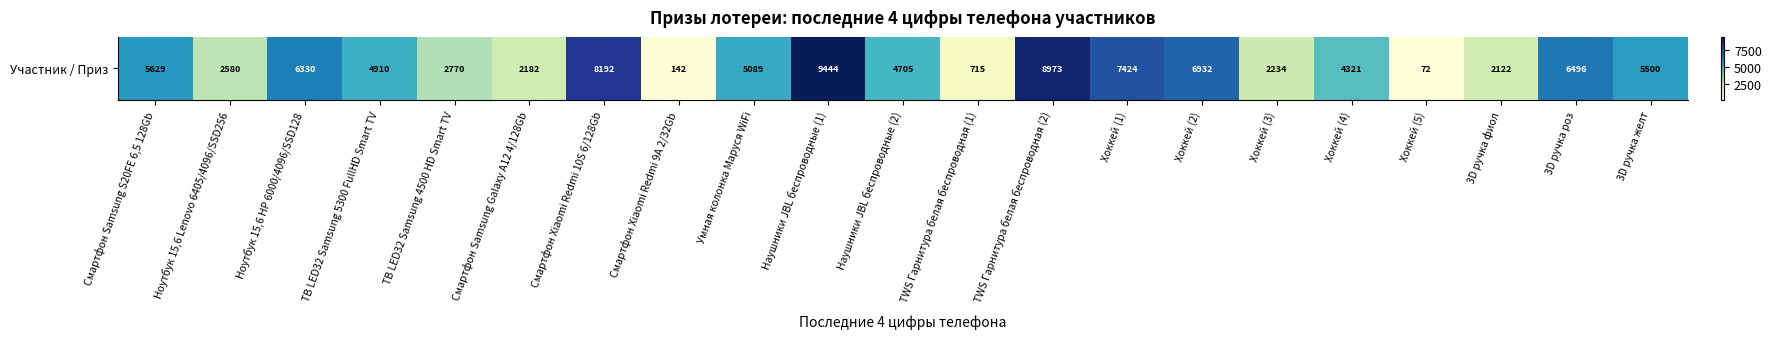

List the labels in order of value, smallest first.

Хоккей (5), Смартфон Xiaomi Redmi 9A 2/32Gb, TWS Гарнитура белая беспроводная (1), 3D ручка фиол, Смартфон Samsung Galaxy A12 4/128Gb, Хоккей (3), Ноутбук 15,6 Lenovo 6405/4096/SSD256, ТВ LED32 Samsung 4500 HD Smart TV, Хоккей (4), Наушники JBL беспроводные (2), ТВ LED32 Samsung 5300 FullHD Smart TV, Умная колонка Маруся WiFi, 3D ручка желт, Смартфон Samsung S20FE 6,5 128Gb, Ноутбук 15,6 HP 6000/4096/SSD128, 3D ручка роз, Хоккей (2), Хоккей (1), Смартфон Xiaomi Redmi 10S 6/128Gb, TWS Гарнитура белая беспроводная (2), Наушники JBL беспроводные (1)